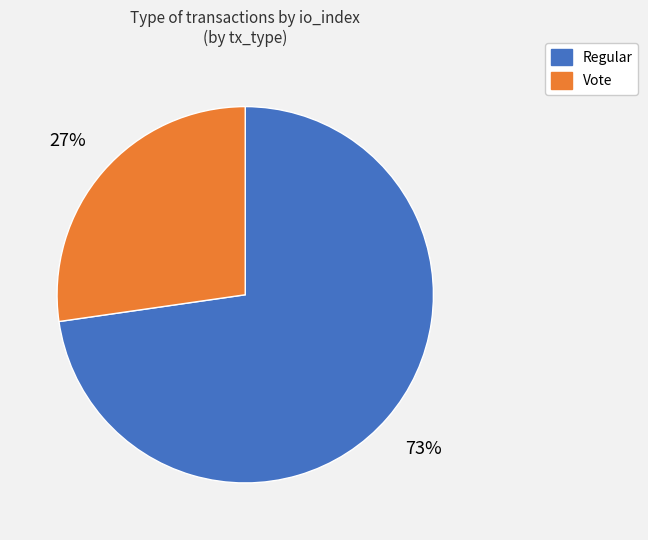

Does Vote account for over 50% of the chart?

No